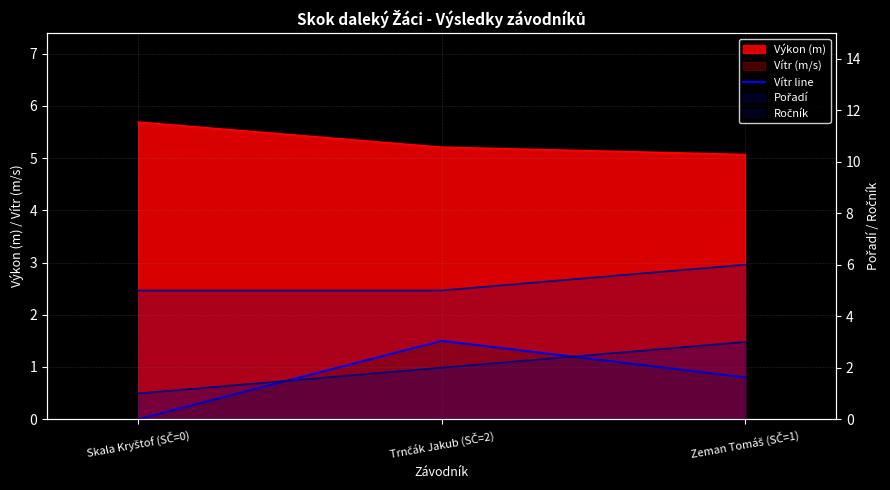

Reading left to right, what are all the values shown in this chart?

Skala Kryštof (SČ=0)=0.0	Trnčák Jakub (SČ=2)=1.5	Zeman Tomáš (SČ=1)=0.8